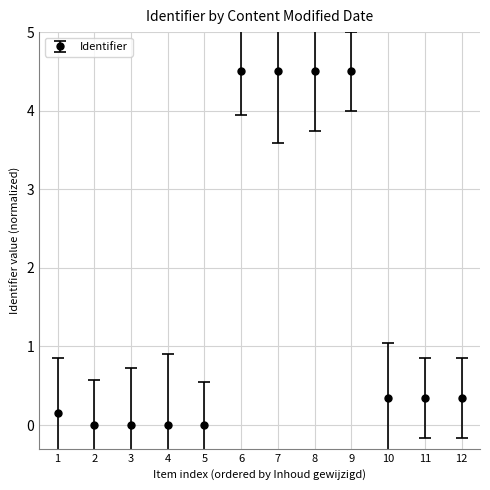

How many series are shown in this chart?

1